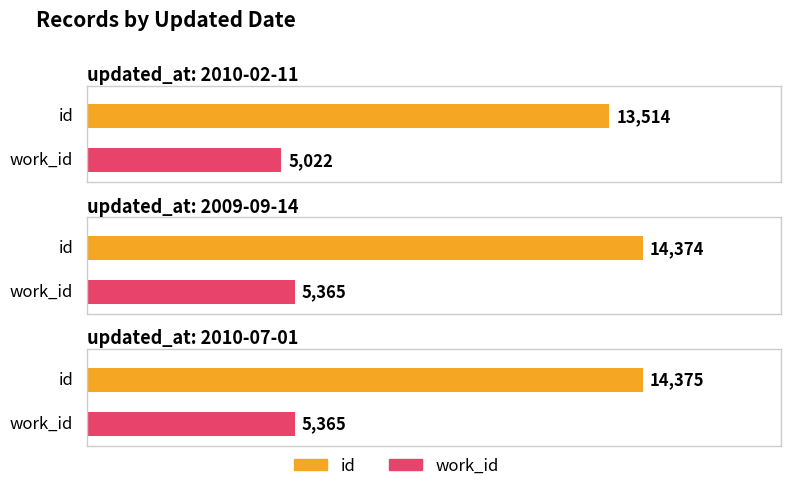

Read the id value at 2010-07-01, to the nearest 100.

14400